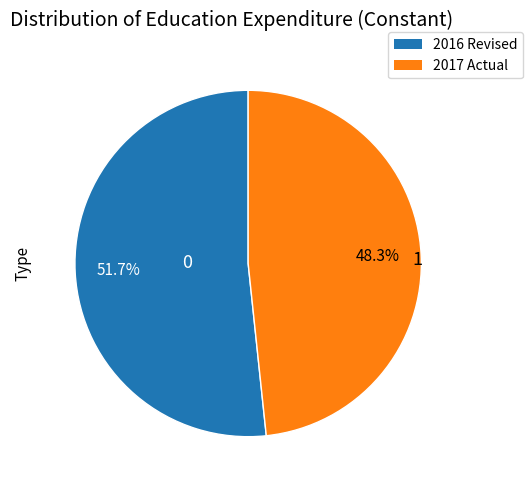

What percentage is the 2016 Revised slice, to the nearest percent?

52%